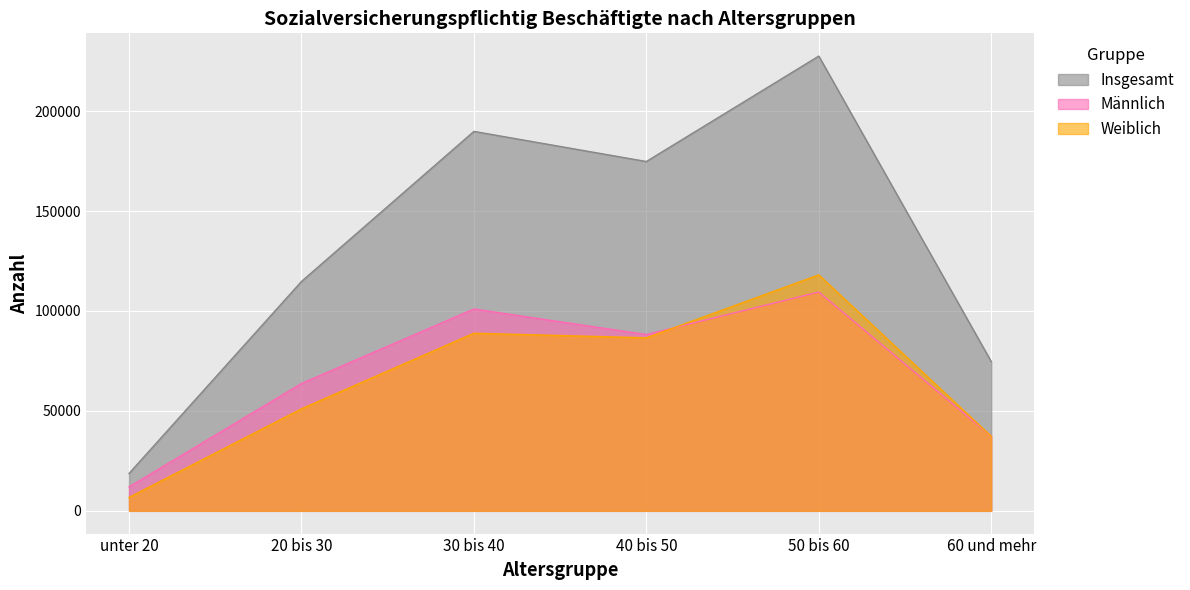

Between 20 bis 30 and 30 bis 40, which series saw the biggest shift?

Insgesamt